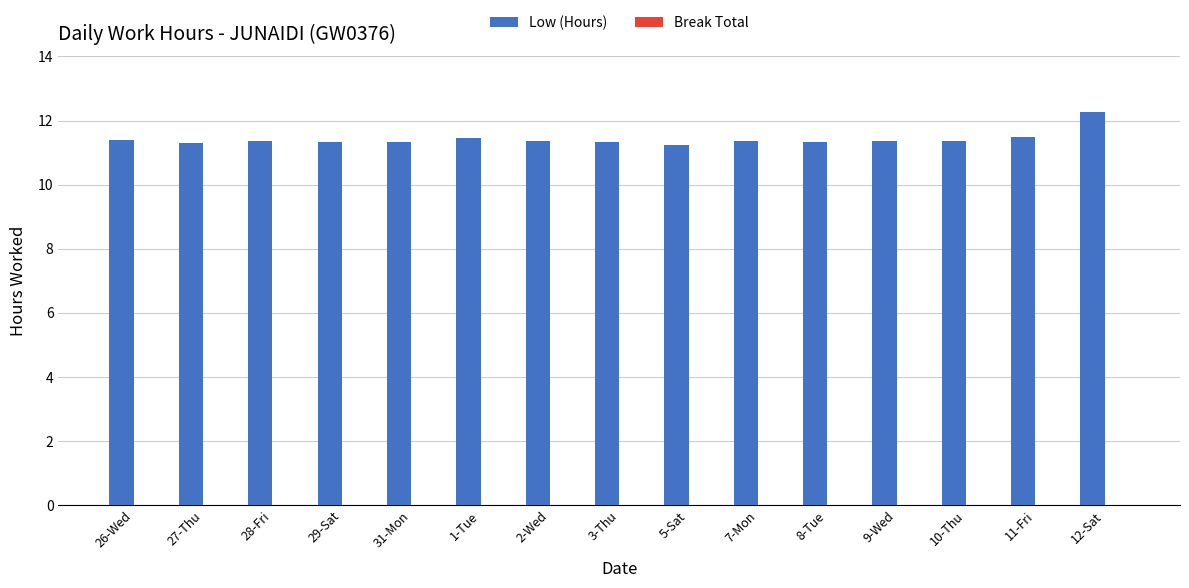

What is the change in value from 31-Mon to 12-Sat?

+0.9